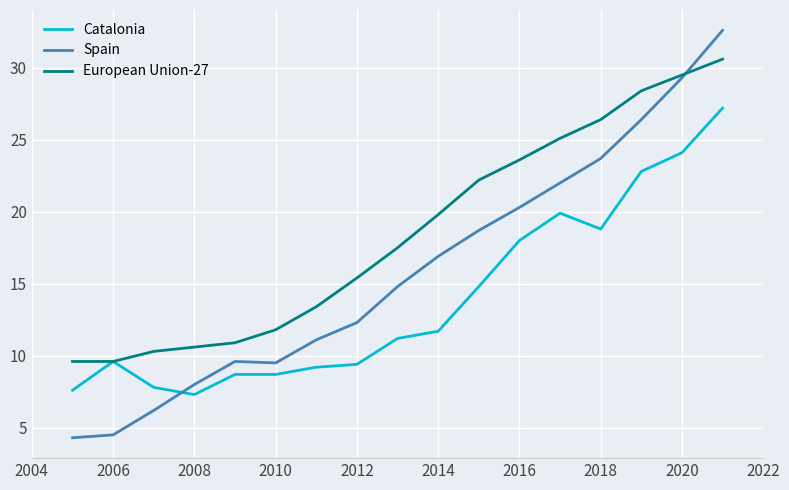

Which series has the widest spread of values?

Spain